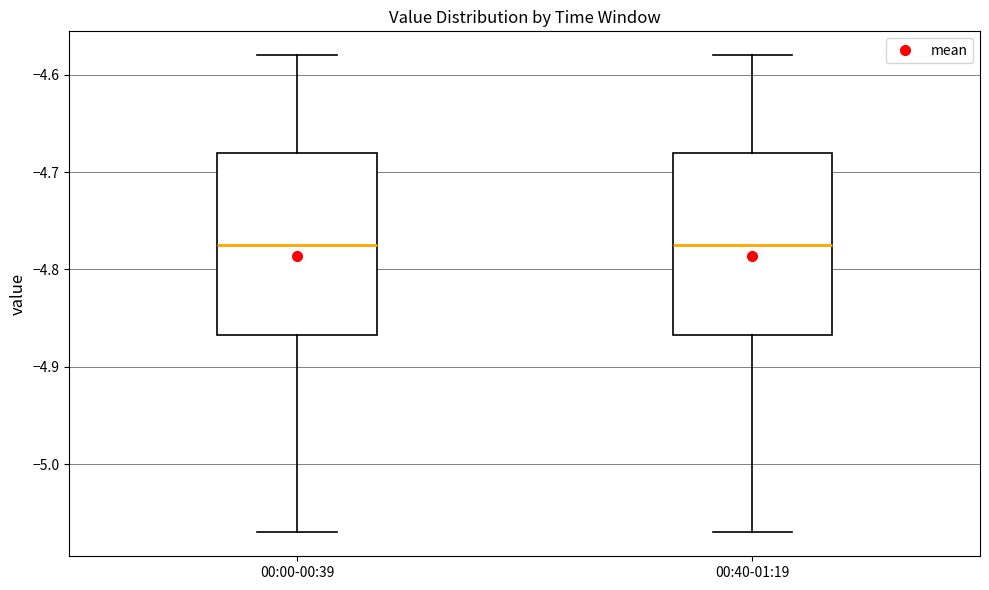

Where does the upper whisker of the box for 00:40-01:19 end on the y-axis? The values are not printed on the chart, so give them approximately, as read against the axis.

-4.58